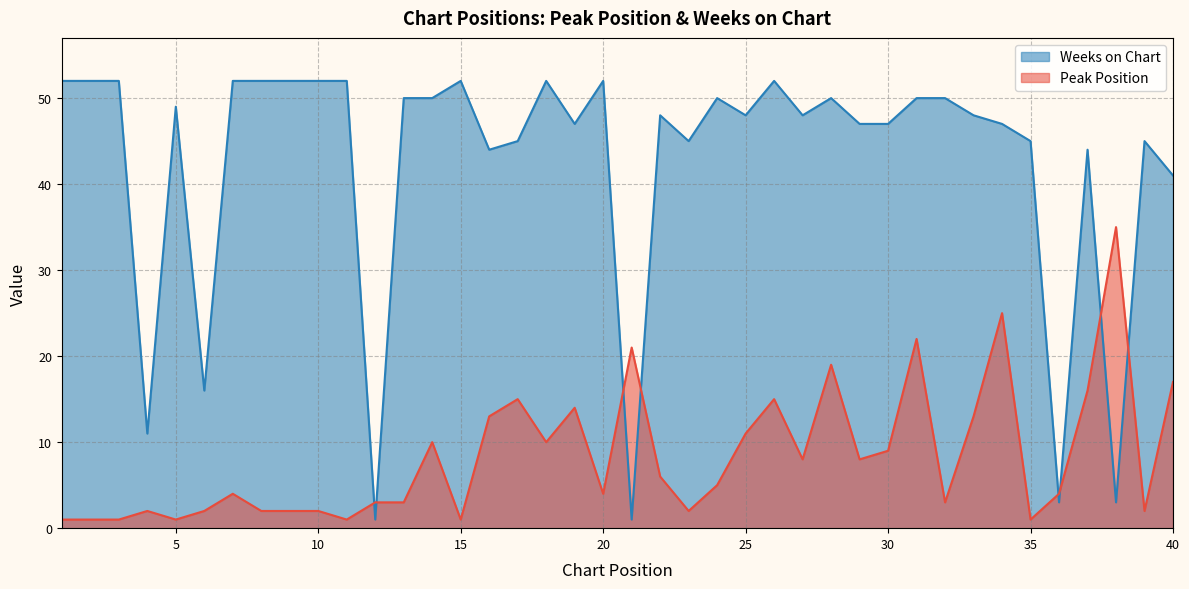

At which label does Weeks on Chart reach its minimum?

12